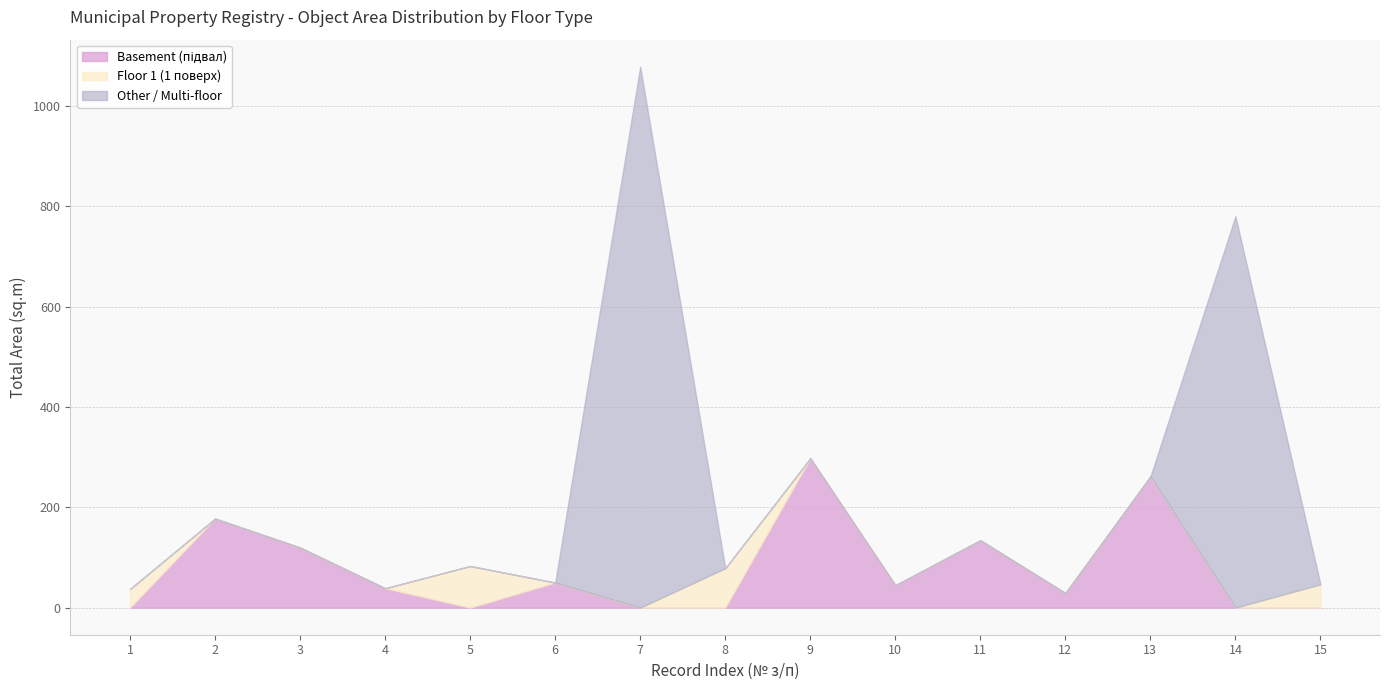

Where is the first local minimum for Type 2 (Residual value)?

3